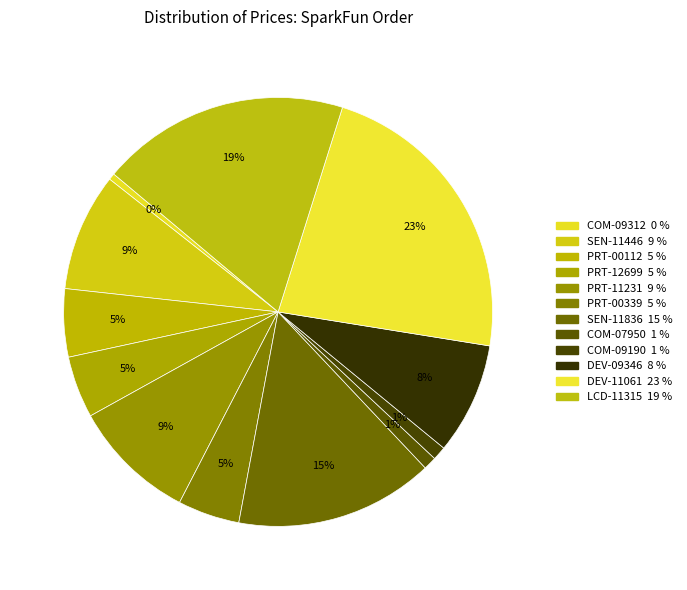

What is the smallest slice in the pie chart?

COM-09312